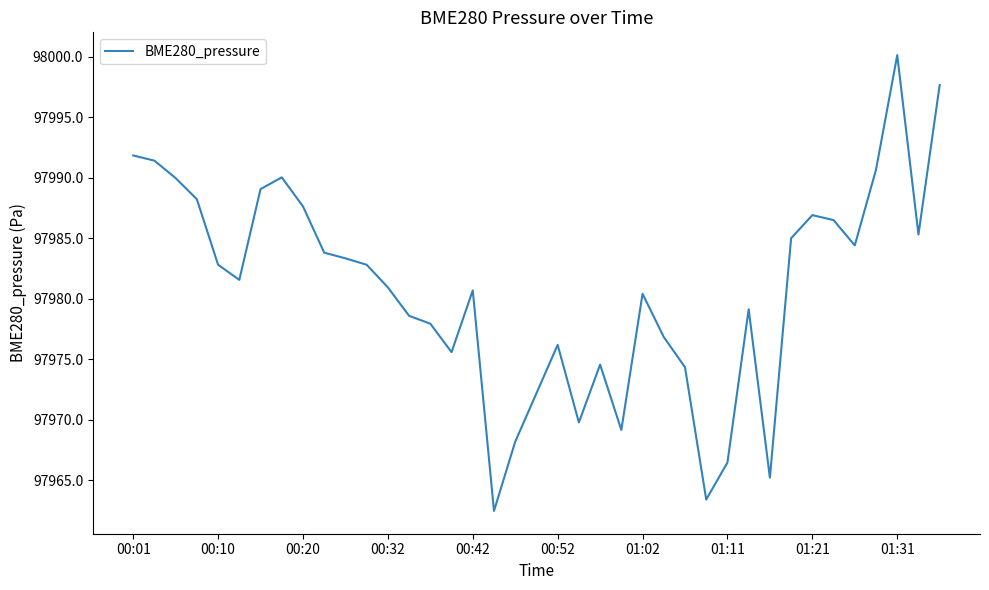

What is the smallest value displayed?

97962.5